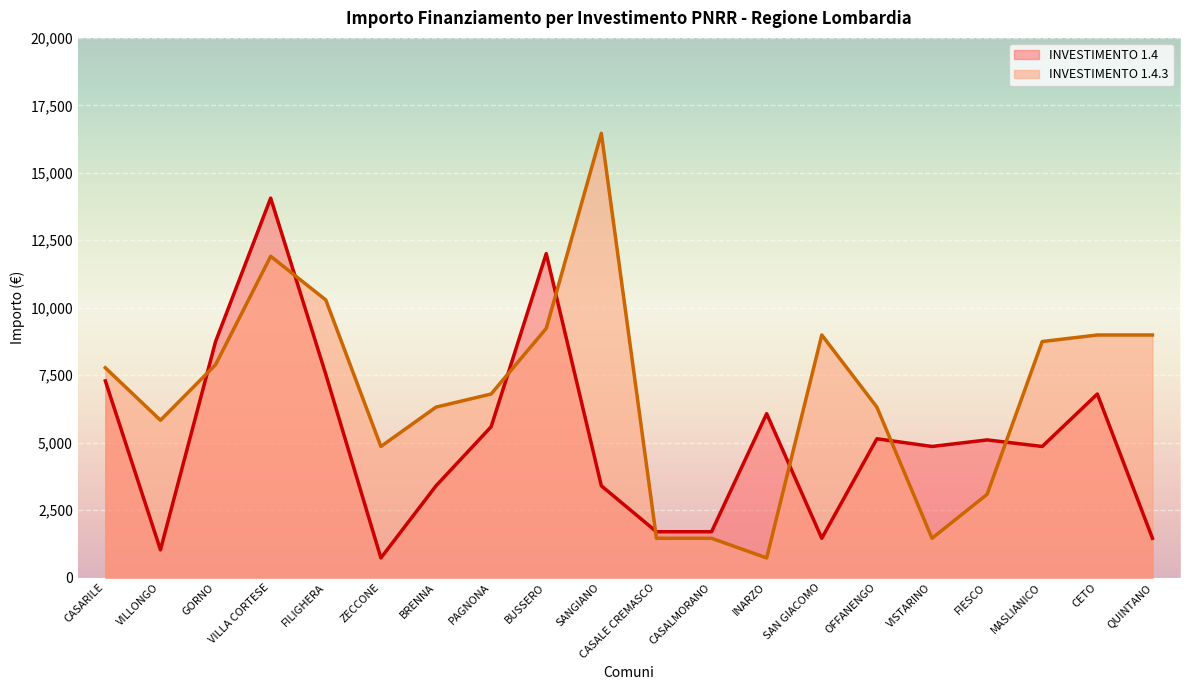

How many interior local valleys does the INVESTIMENTO 1.4.3 series have?

4